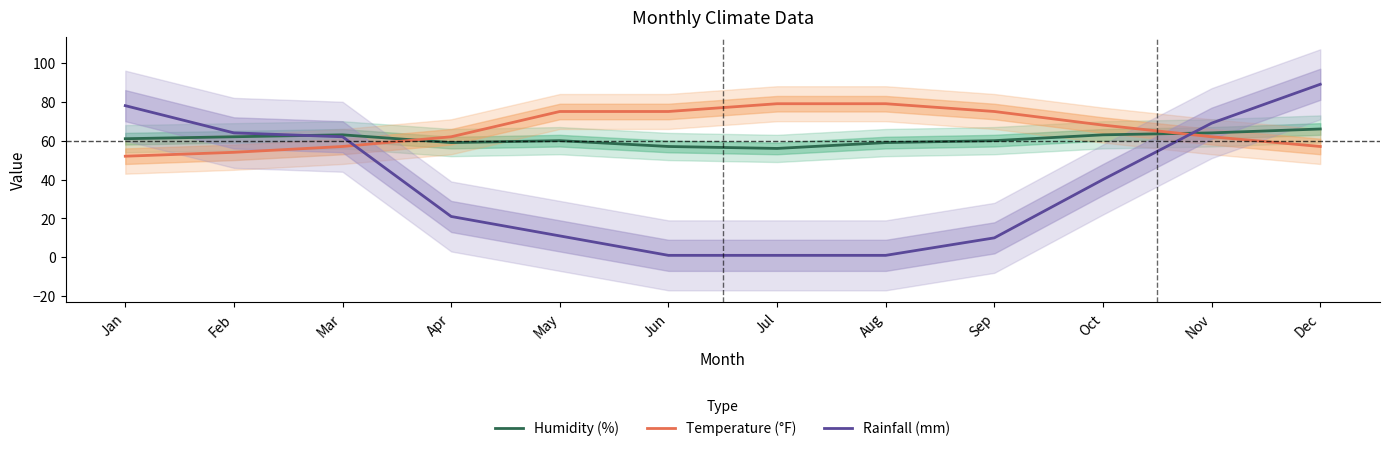

Read the Rainfall (mm) value at Oct, to the nearest 5.

40